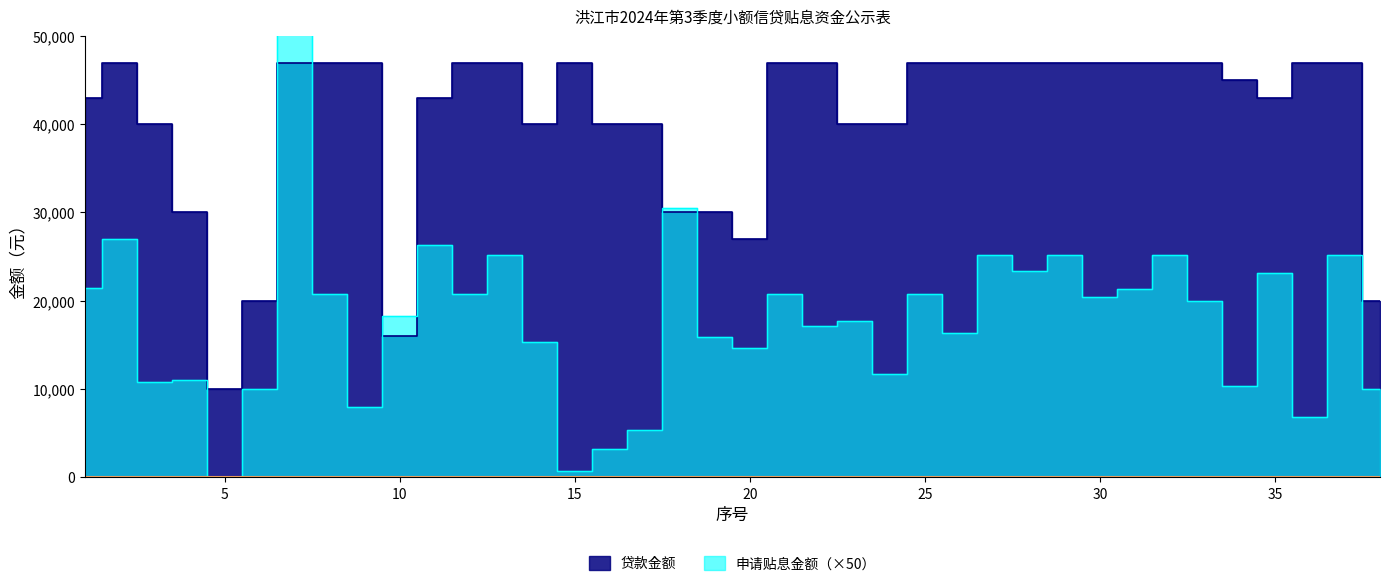

What is the sum of all 申请贴息金额 values?

675680.0